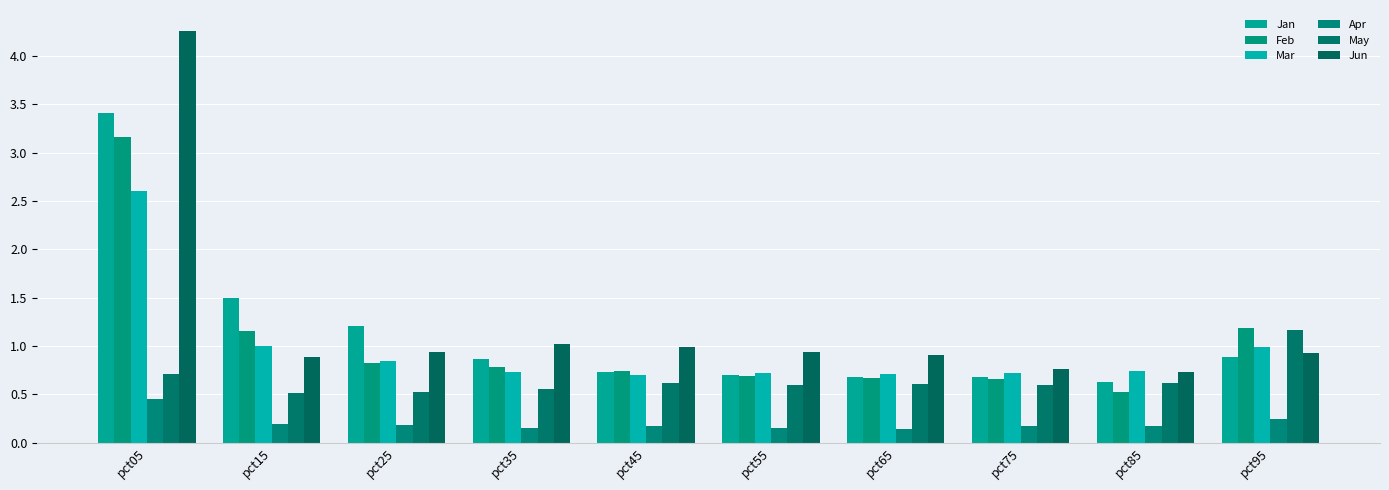

Rank the series at pct55 from highest to lowest value.

Jun, Mar, Jan, Feb, May, Apr